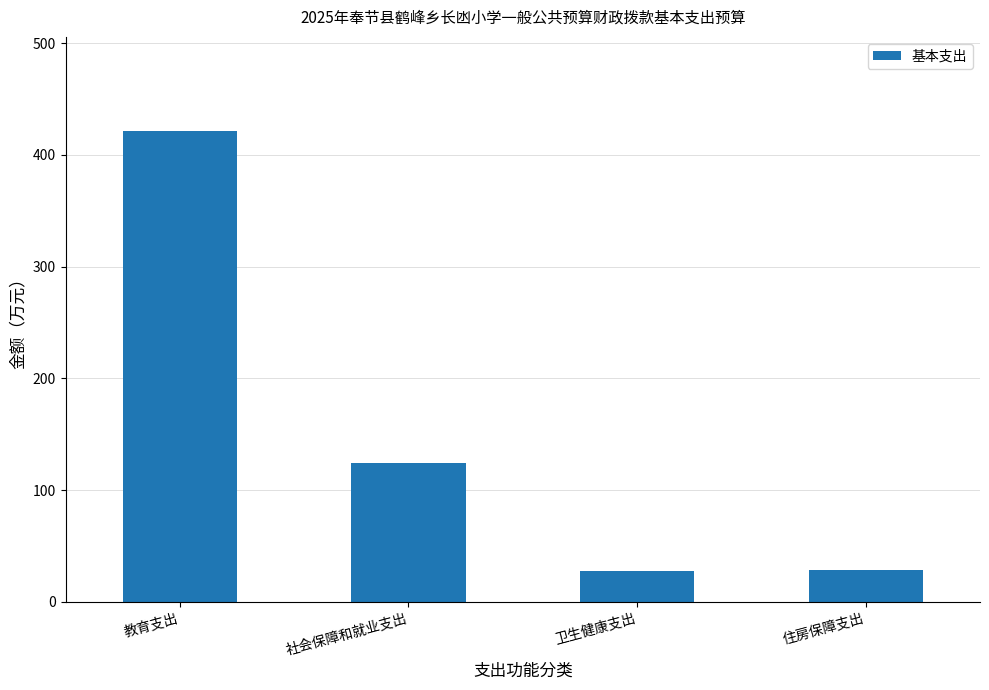

The chart shows a value of 195.4 at 社会保障和就业支出. True or false?

False